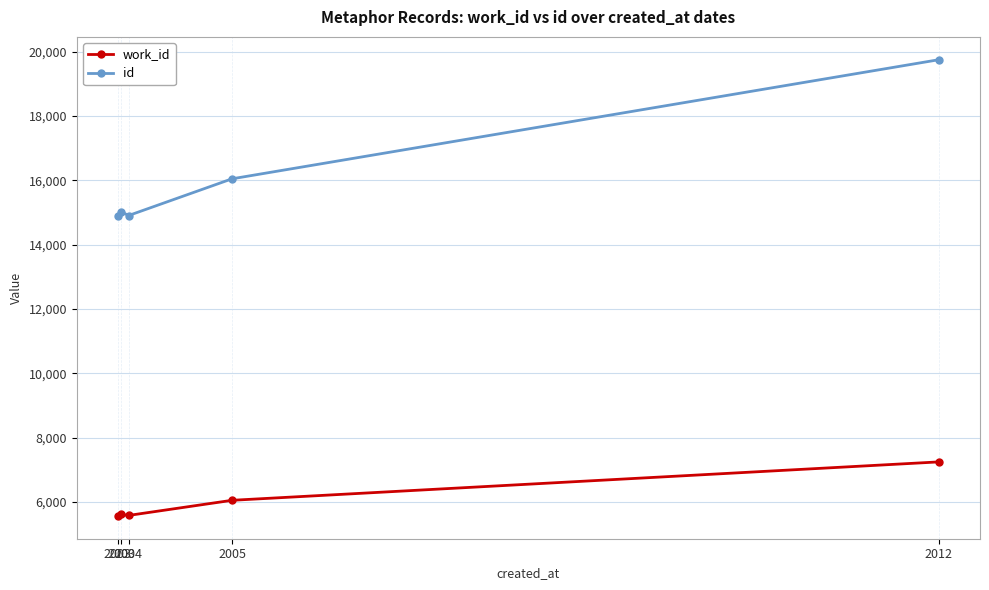

What is the value of the work_id point at the 1st from the left?

5568